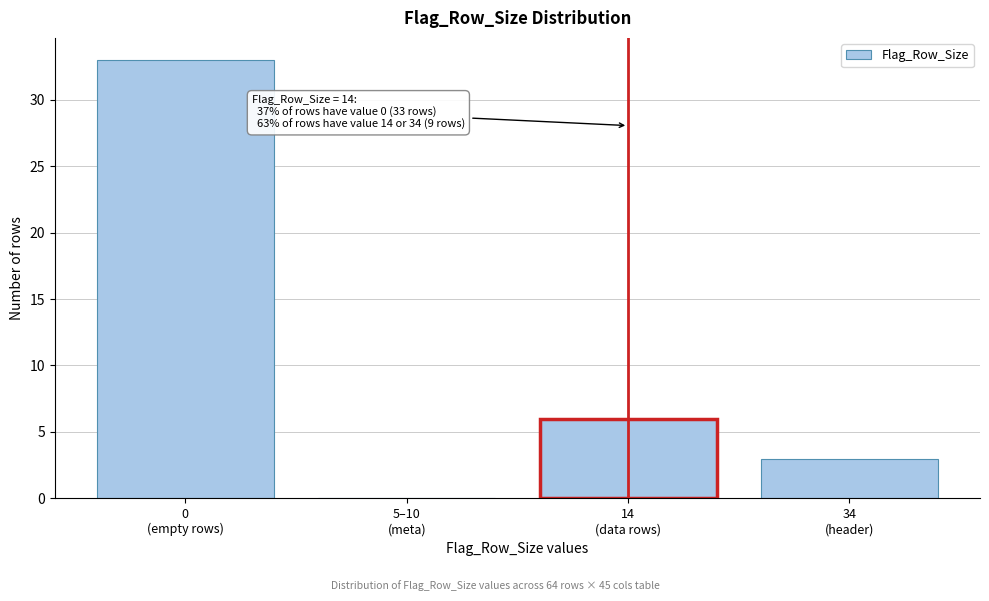

What is the greatest value displayed?

33